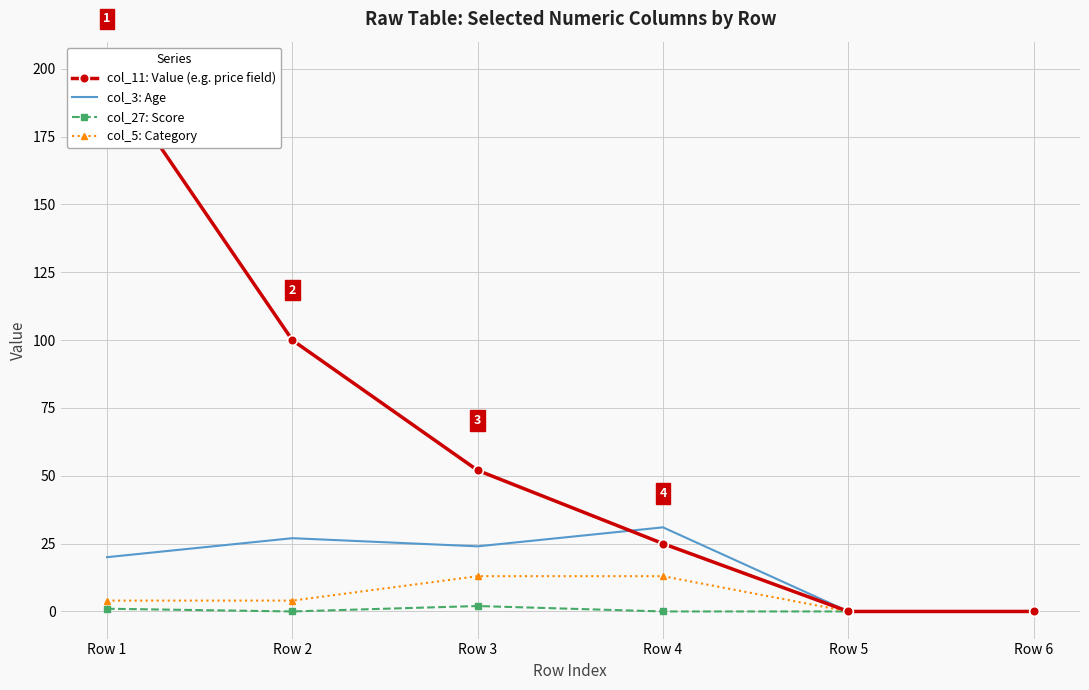

How many data points does each series have?

6